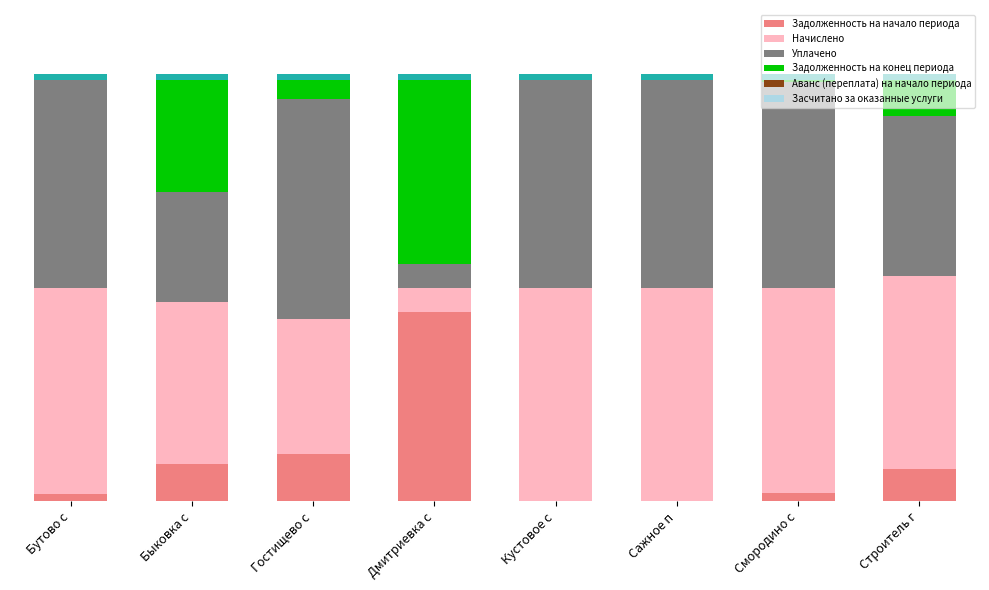

How many bars are there in total?

48